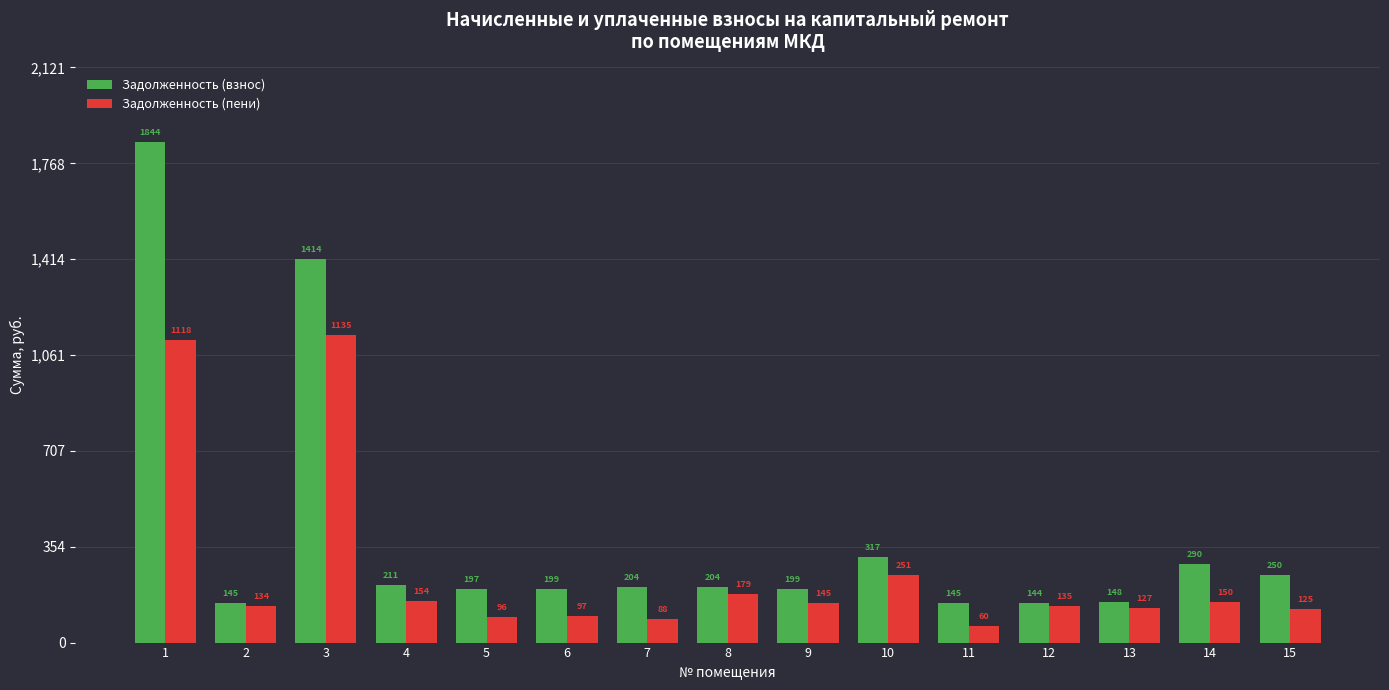

What is the value of the Задолженность (пени) bar at the 4th from the left?

154.0